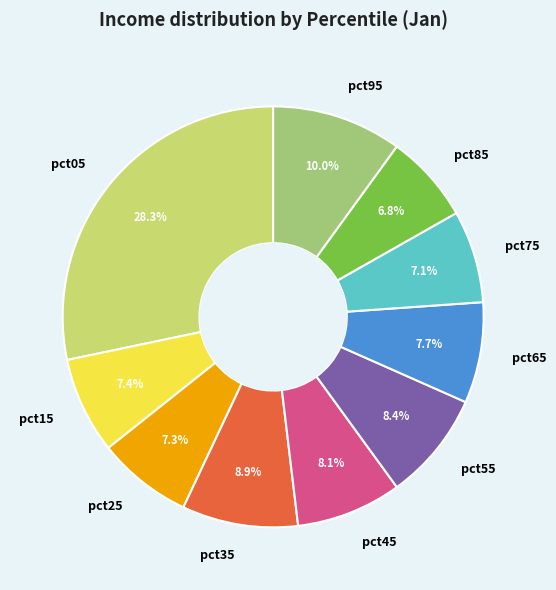

What portion of the pie excludes pct05?

71.7%